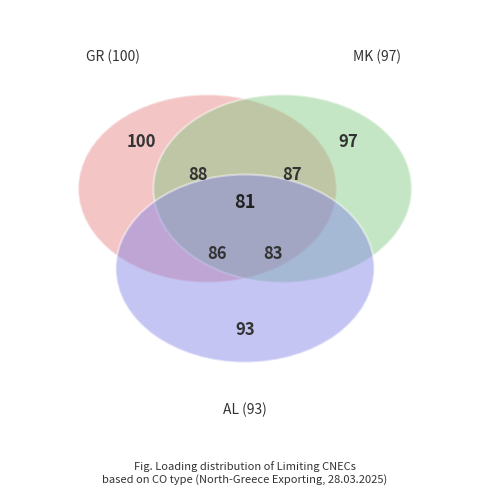

Is N-1 TIE Dubrovo-Thessaloniki the majority of the pie?

No